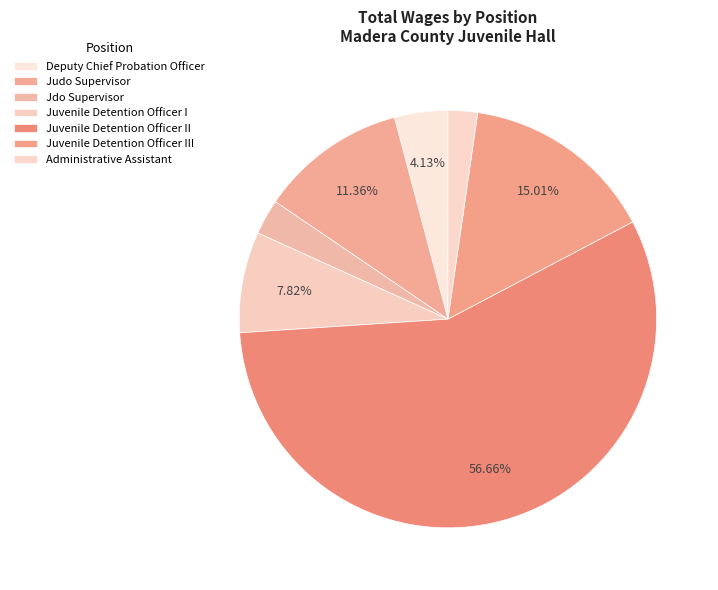

To the nearest percent, what is the difference between the Judo Supervisor and Juvenile Detention Officer I slice percentages?

4%